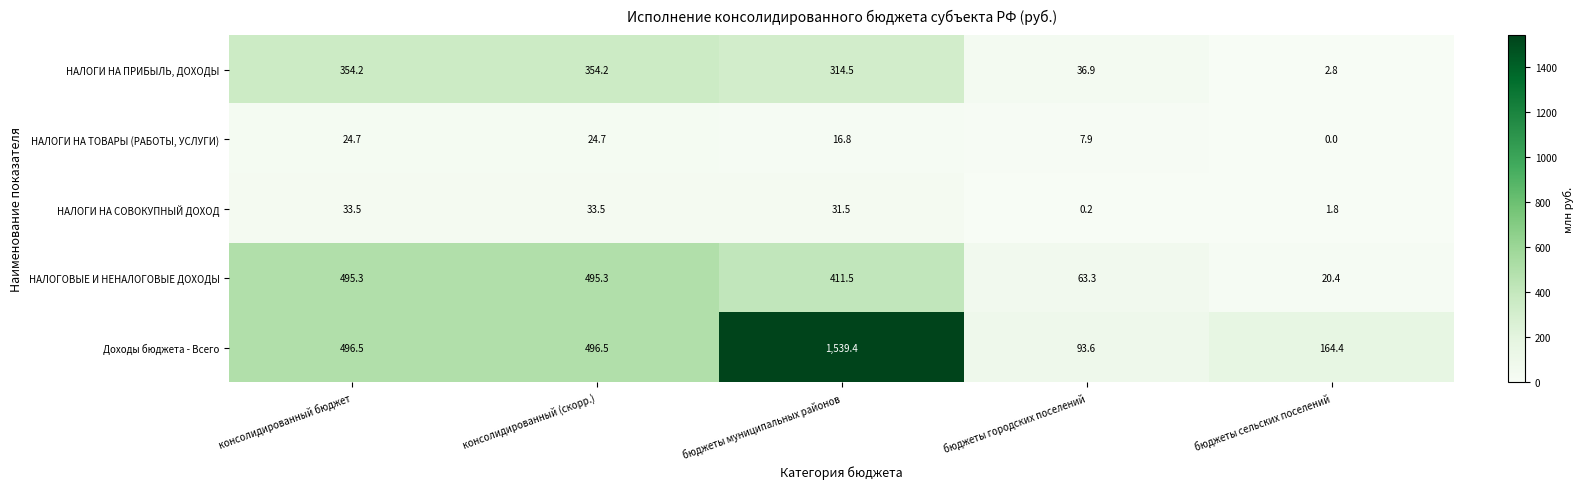

How many distinct data groups are displayed?

5